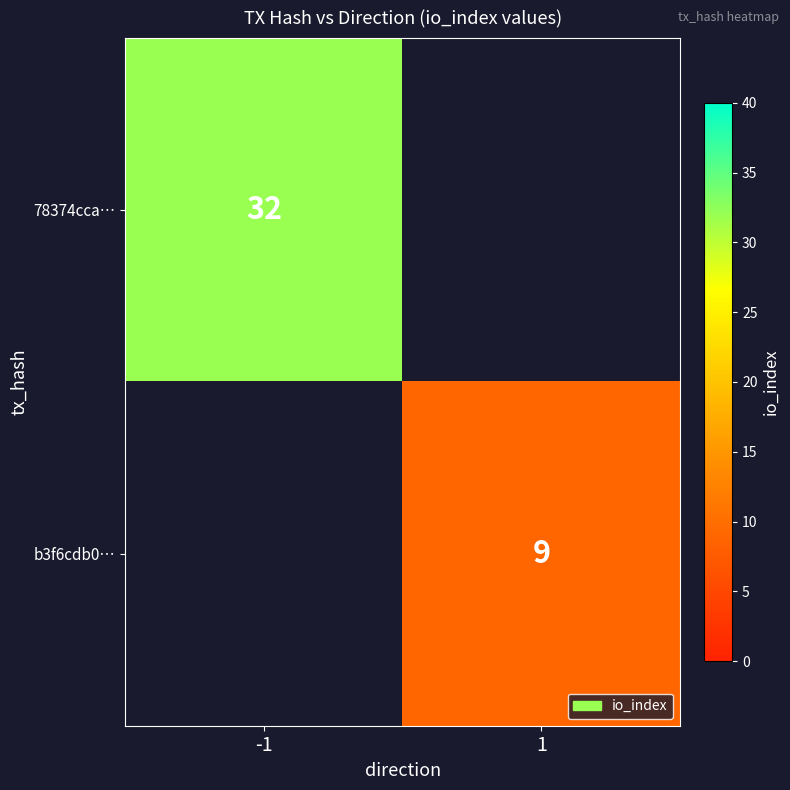

Count the number of categories in the chart.

2